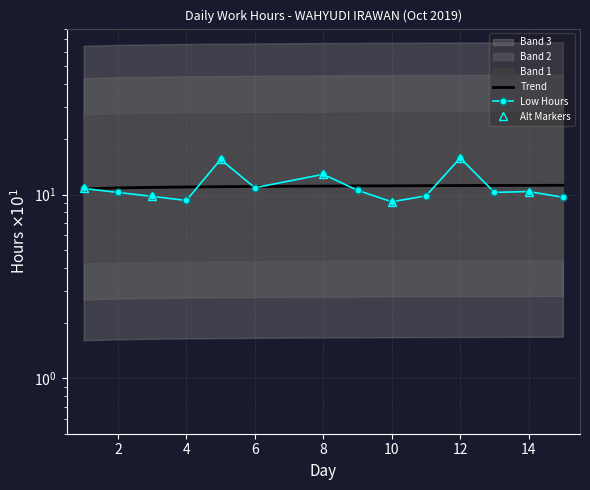

Which has a higher value, 5 or 10?

5